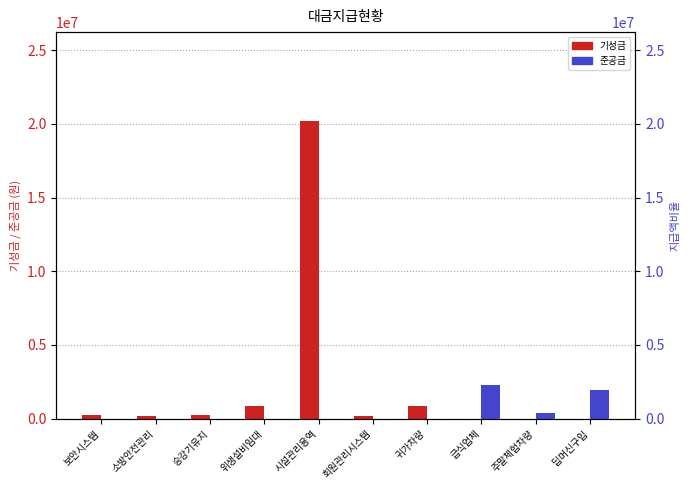

What is the sum of all 준공금 values?

4593000